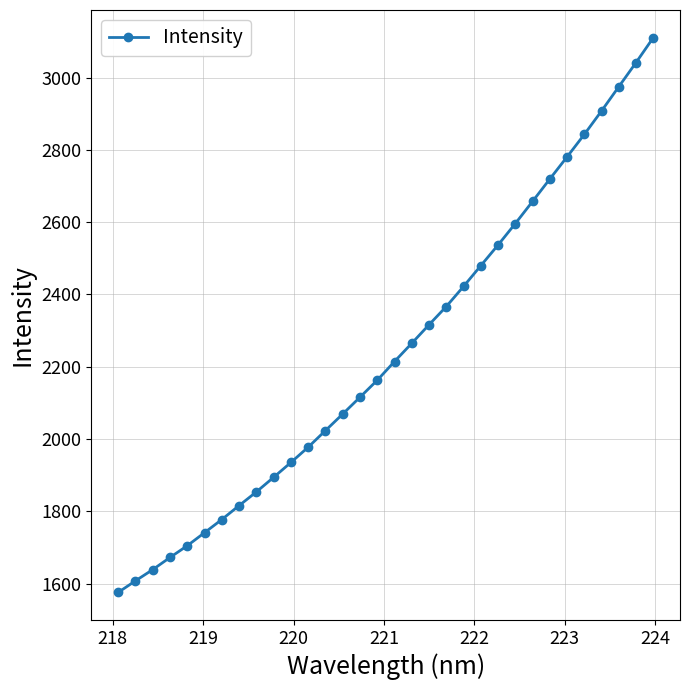

What is the maximum value shown in the chart?

3110.2